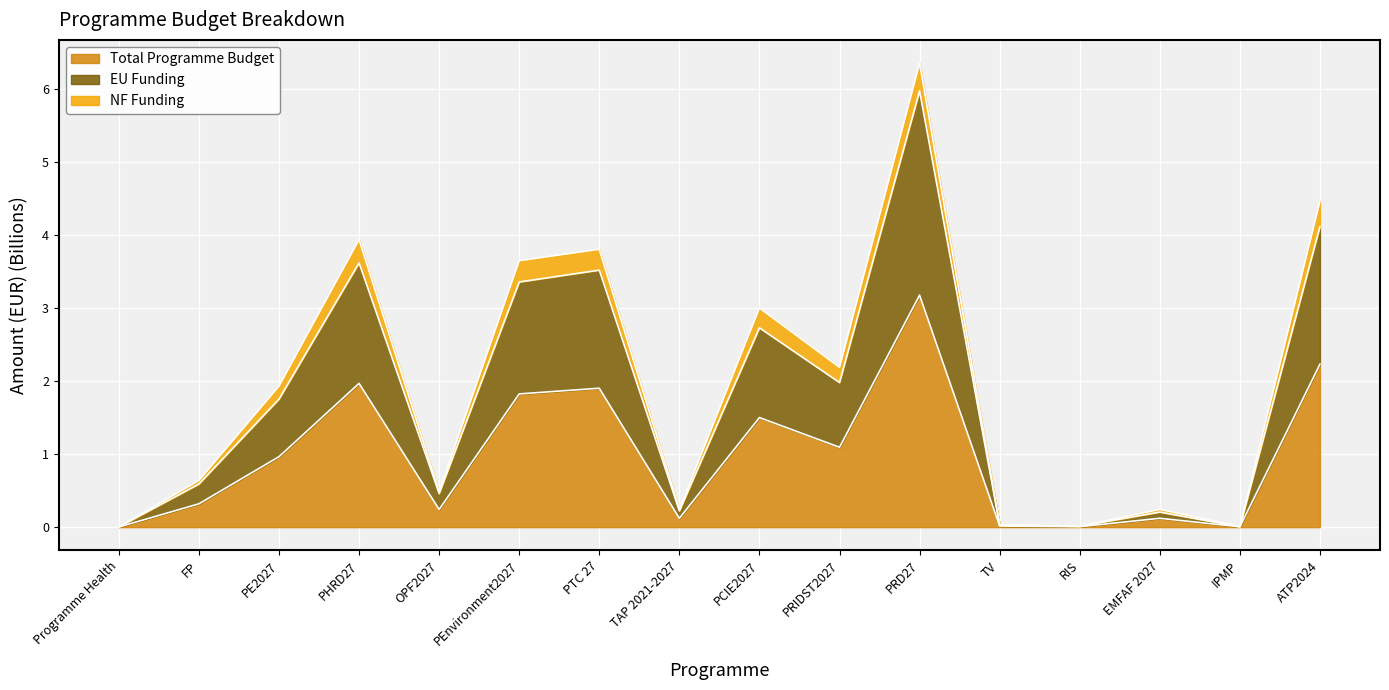

What is the maximum value for Total Programme Budget?

3.2